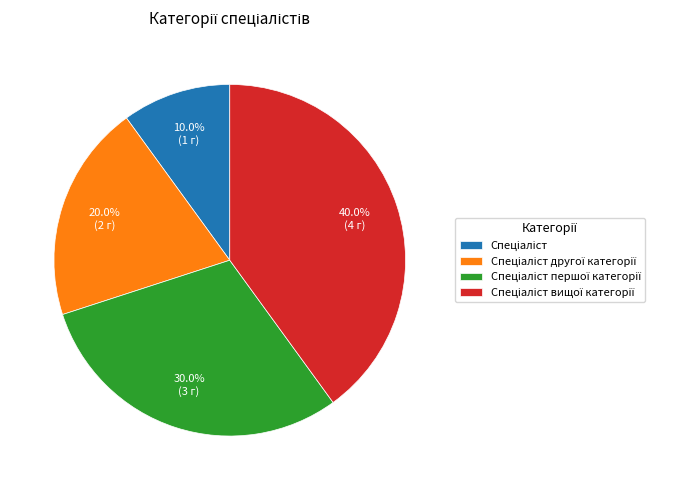

Is there a majority slice in this chart?

No